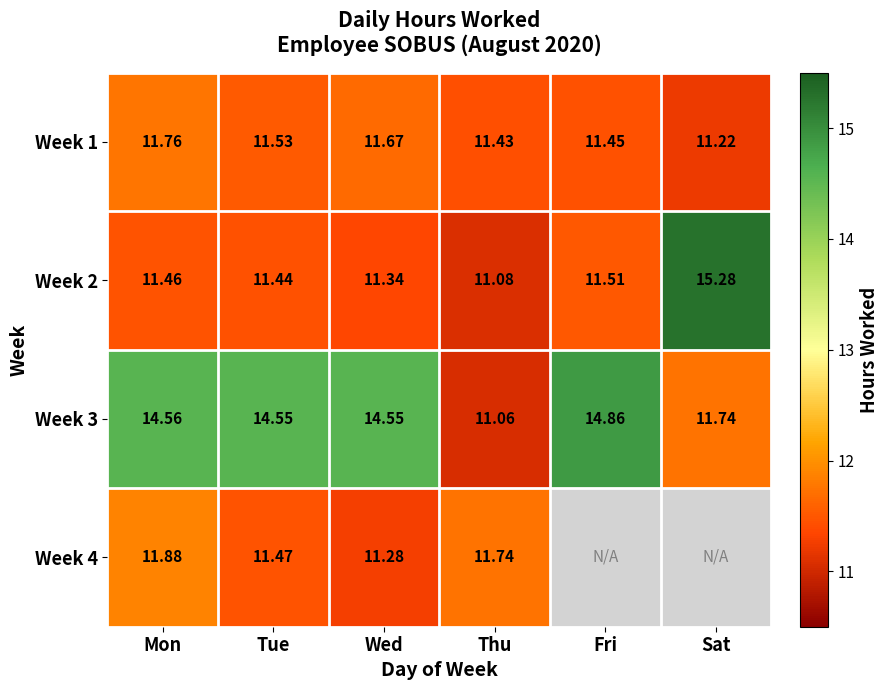

Is it true that Week 1 equals 17.4 at Thu?

False